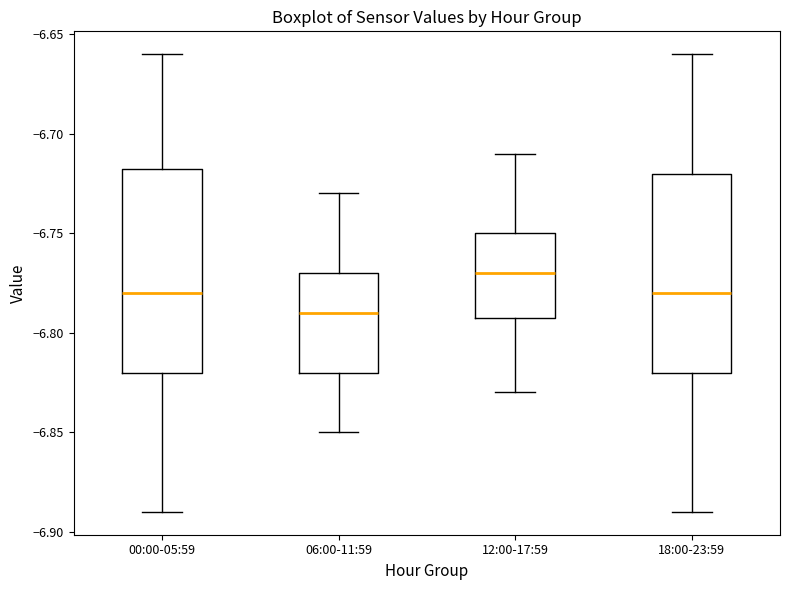

Where is the lower edge of the box for 00:00-05:59 on the y-axis? The values are not printed on the chart, so give them approximately, as read against the axis.

-6.820